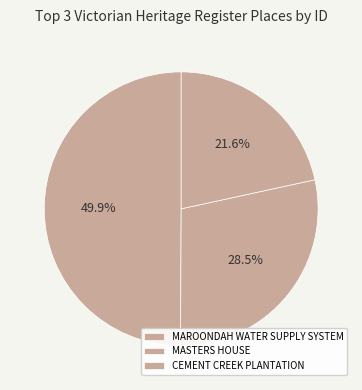

How many segments does this pie chart have?

3